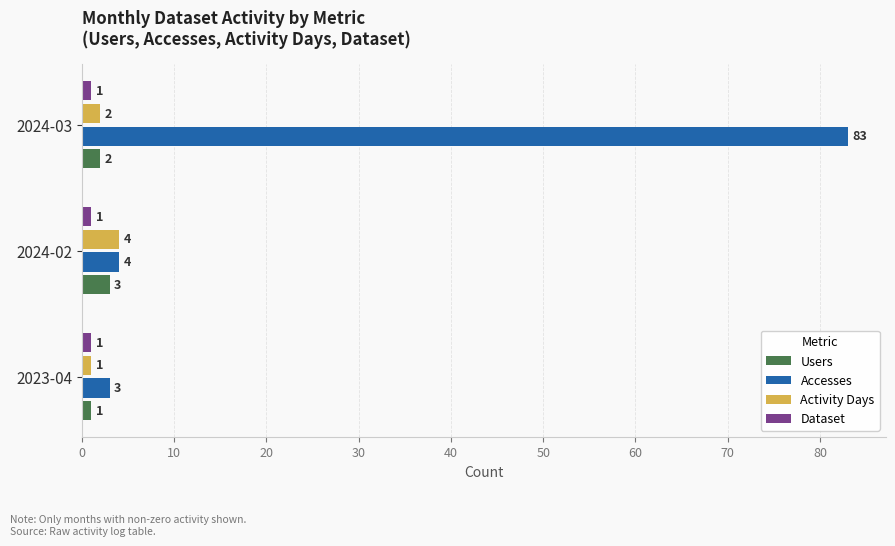

Rank the series by their maximum value, from highest to lowest.

Accesses, Activity Days, Users, Dataset